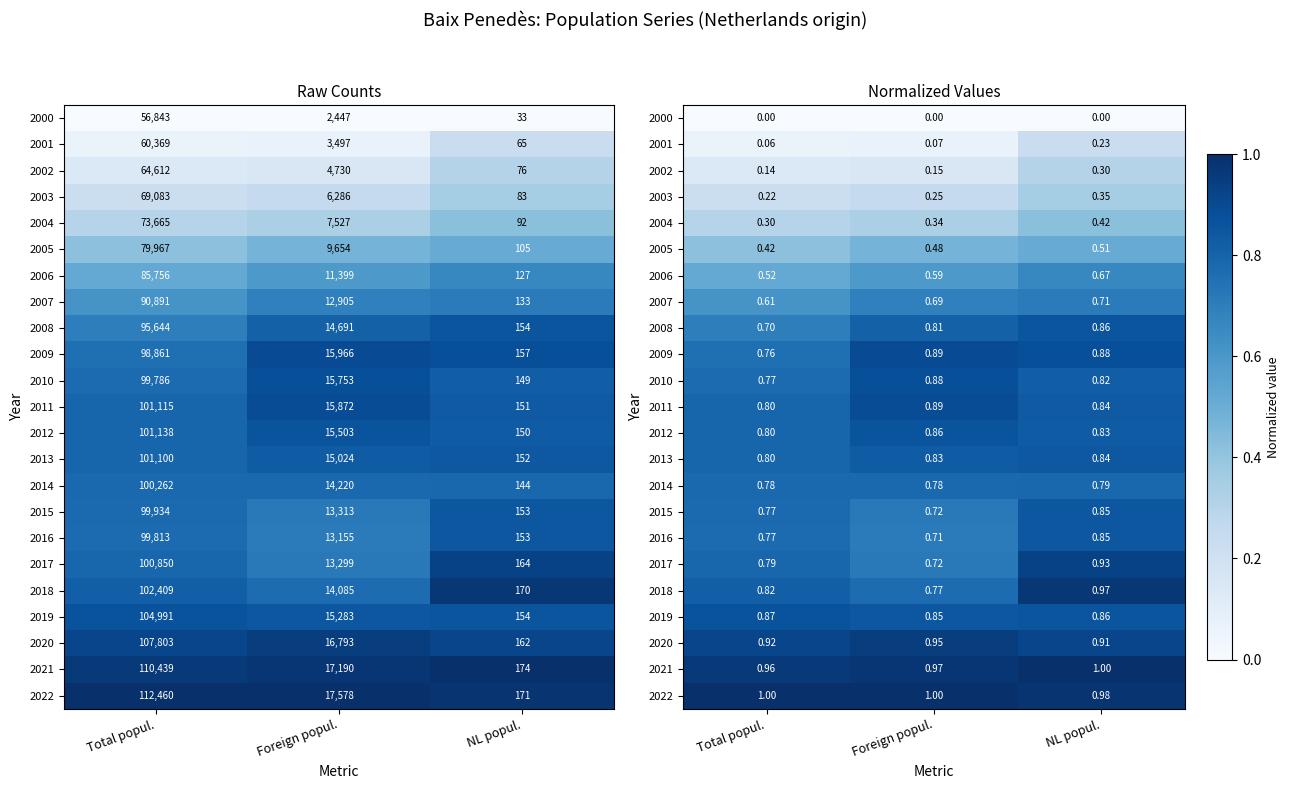

Read the 2019 value at Foreign popul..

0.8